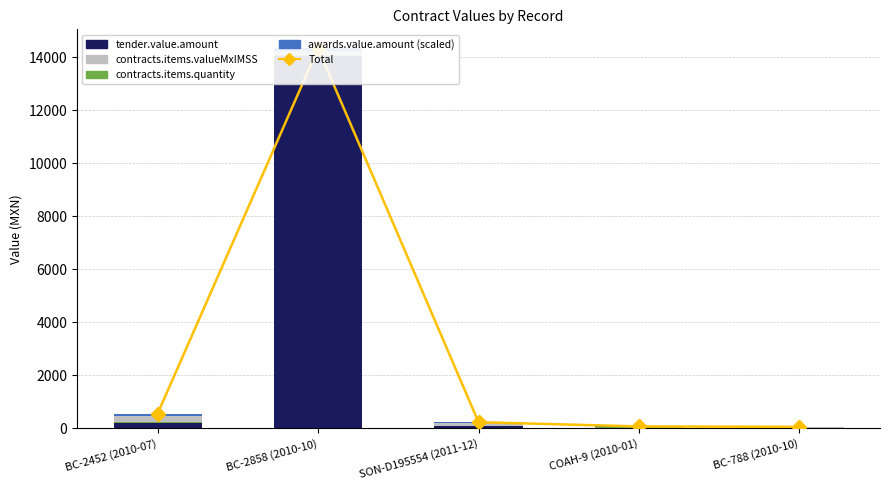

What is the total value across all series at COAH-9 (2010-01)?

127.6